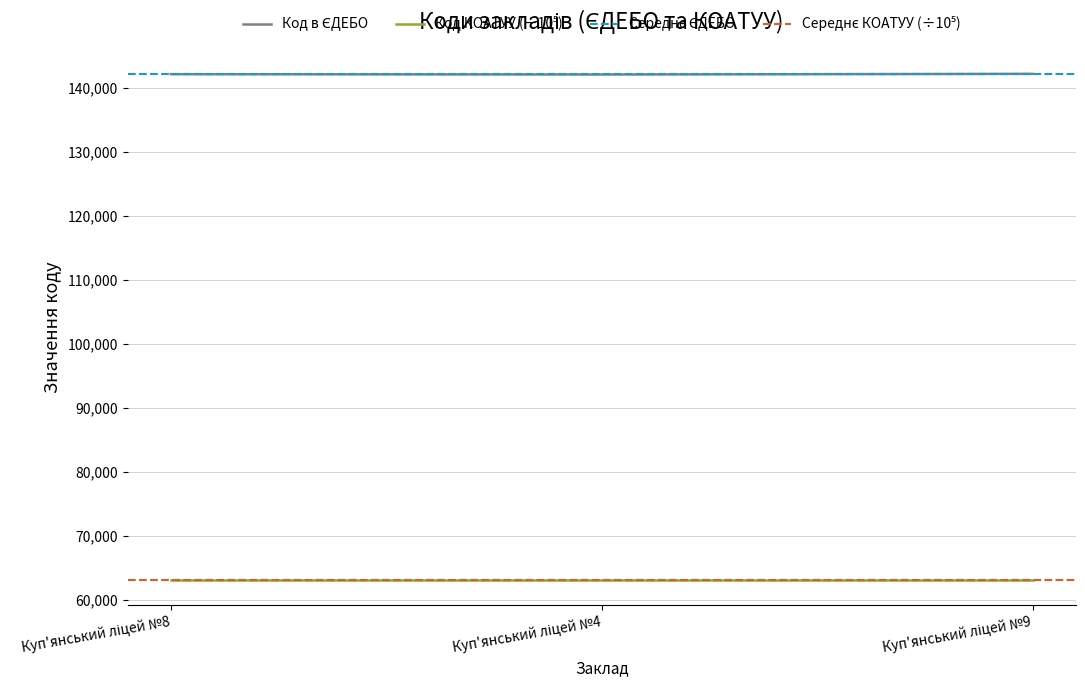

List the labels in order of value, smallest first.

Куп'янський ліцей №4, Куп'янський ліцей №8, Куп'янський ліцей №9